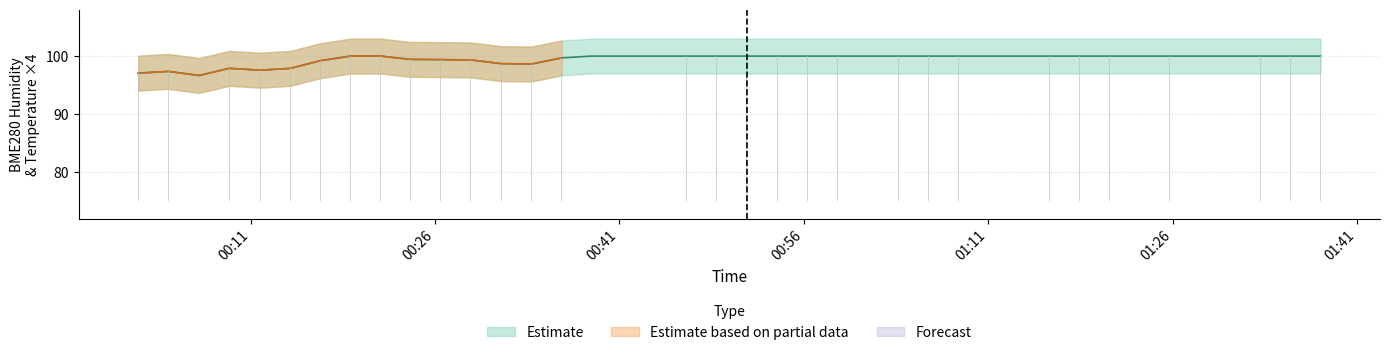

Is it true that BME280_humidity equals 137.9 at 28?

False